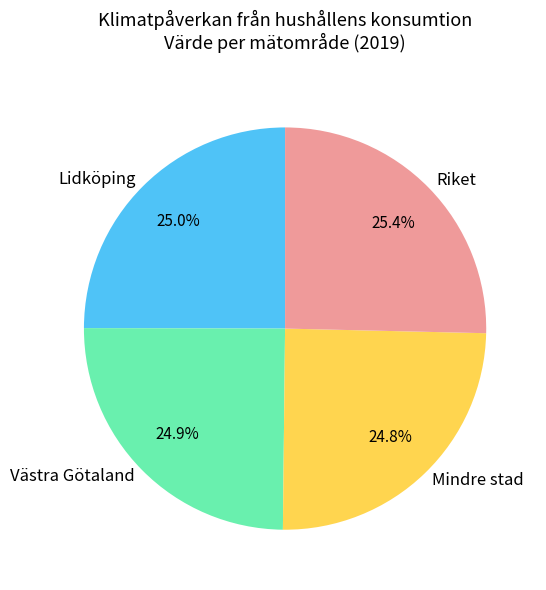

How many segments does this pie chart have?

4